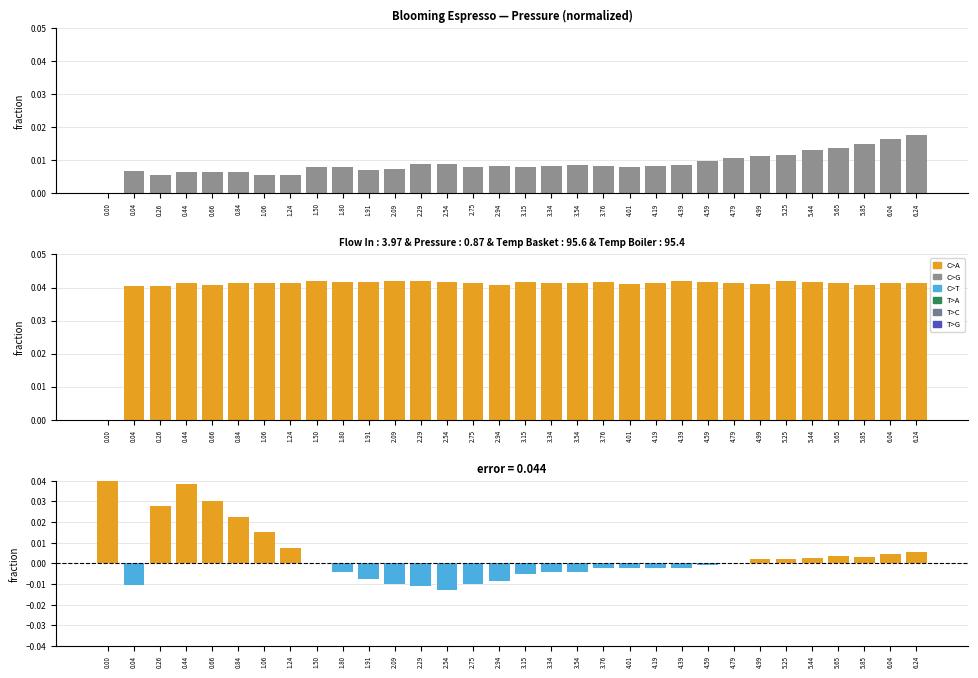

Between 1.91 and 6.24, which is larger?

6.24